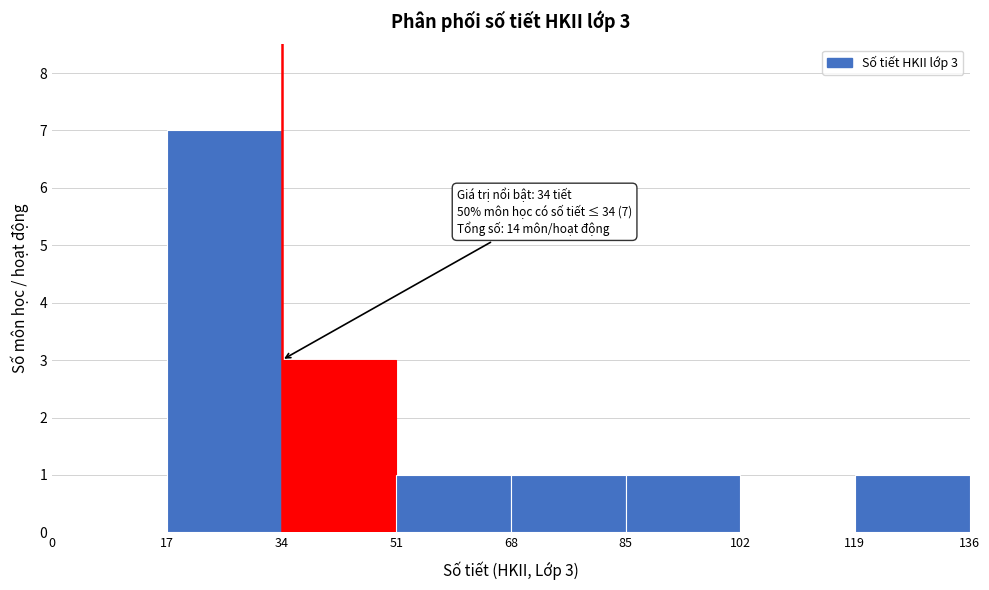

Over which range of the x-axis is the bar tallest?

17 to 34